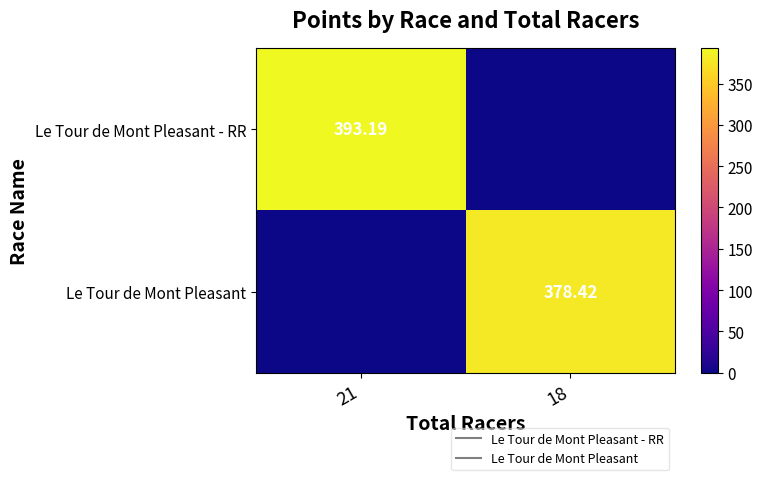

What is the sum of all Le Tour de Mont Pleasant values?

378.4